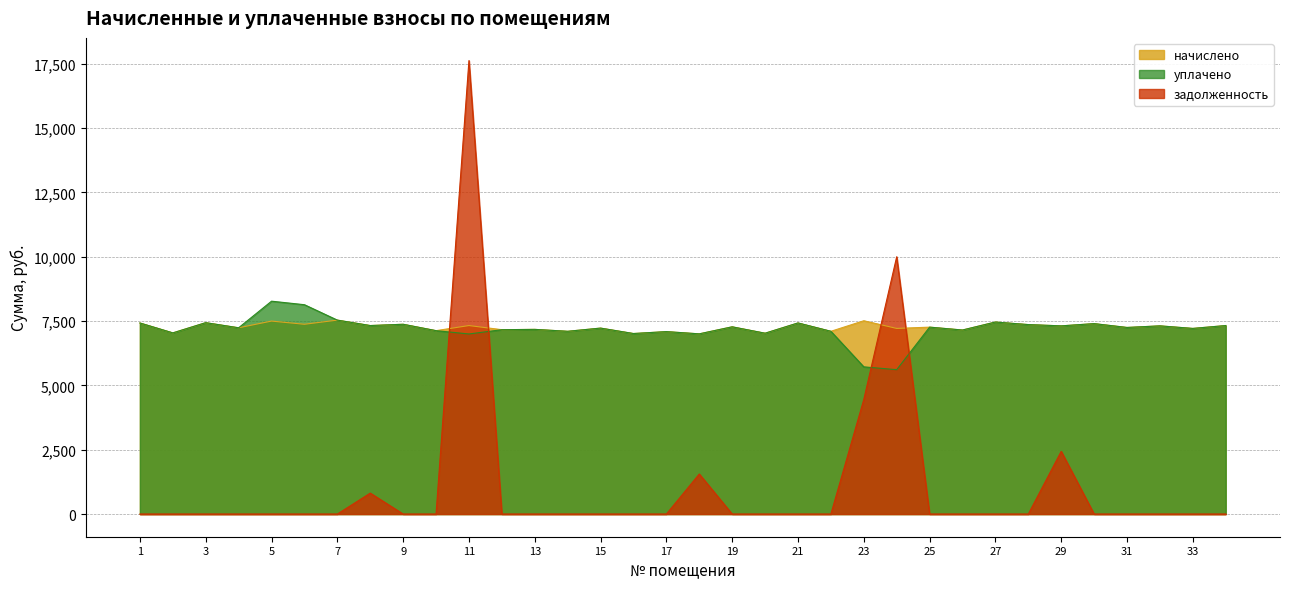

Which has a higher value, 26 or 21?

21